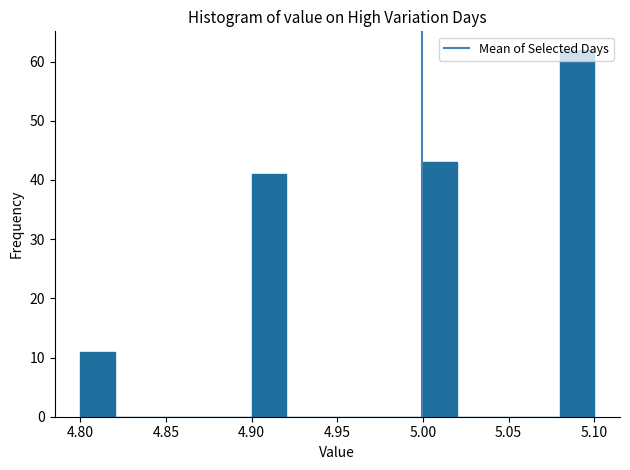

Which range on the x-axis has the tallest bar?

5.08 to 5.10